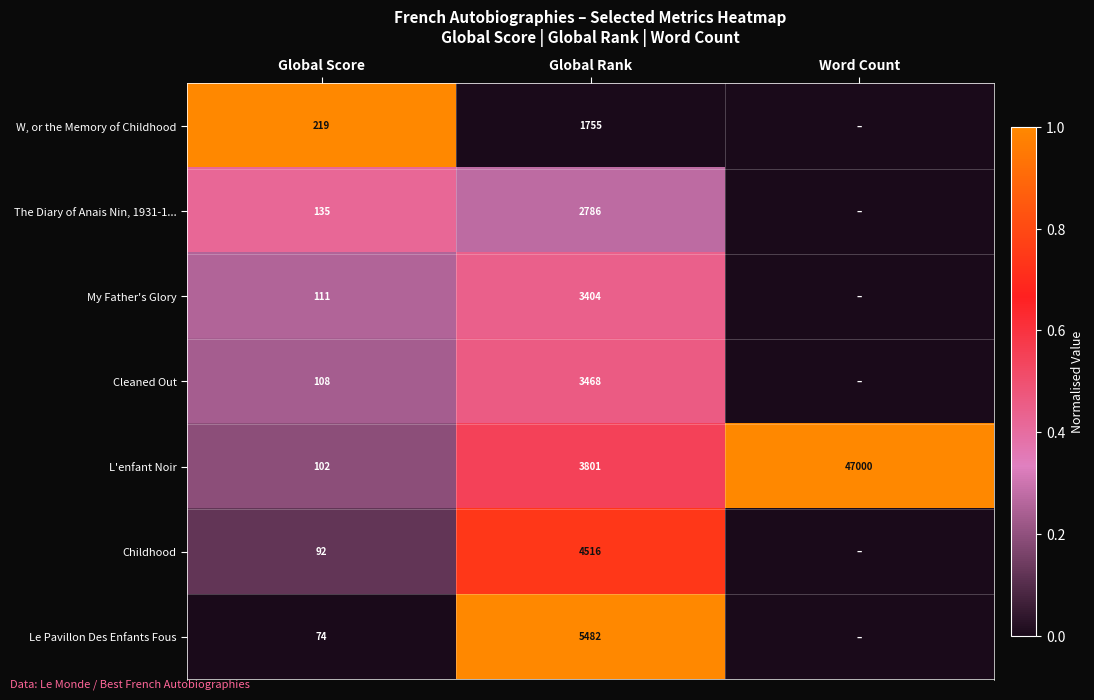

What is the highest value of the L'enfant Noir series?

47000